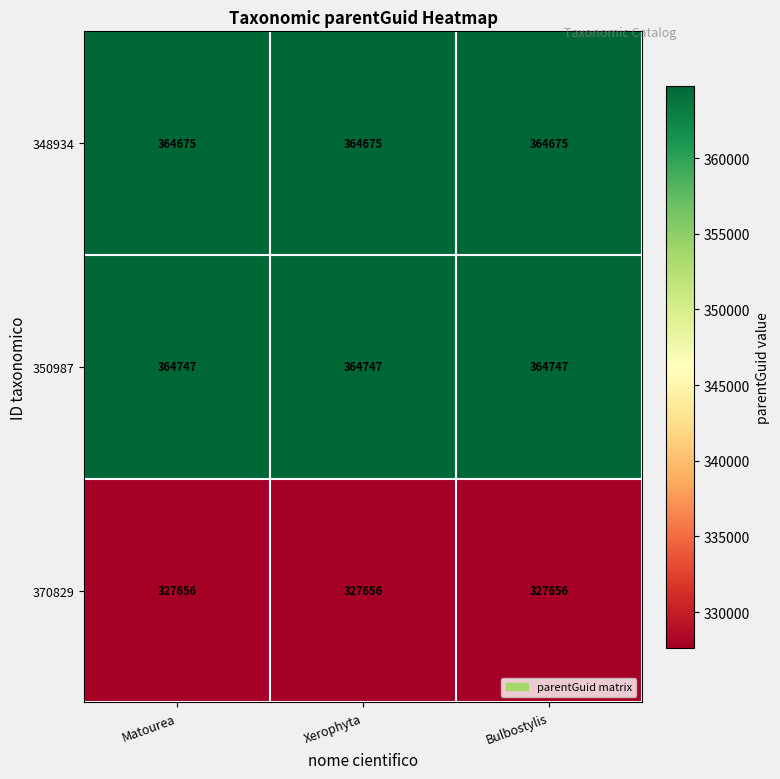

What is the sum of the 348934 values at Xerophyta and Bulbostylis?

729350